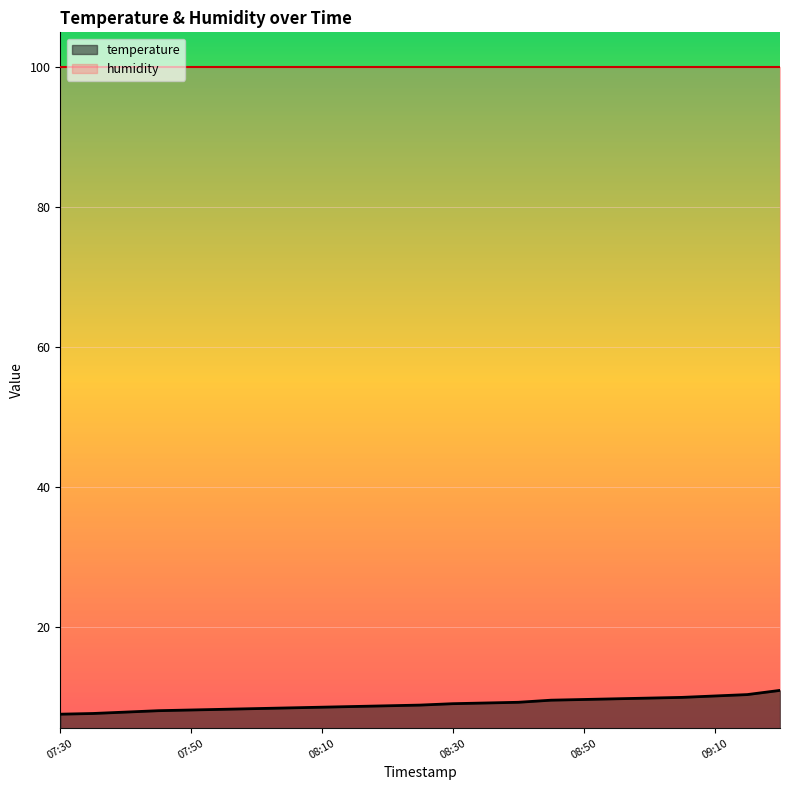

Rank the categories by value from lowest to highest.

07:30, 07:35, 07:40, 07:45, 07:50, 07:55, 08:00, 08:05, 08:10, 08:15, 08:20, 08:25, 08:30, 08:35, 08:40, 08:45, 08:50, 08:55, 09:00, 09:05, 09:10, 09:15, 09:20